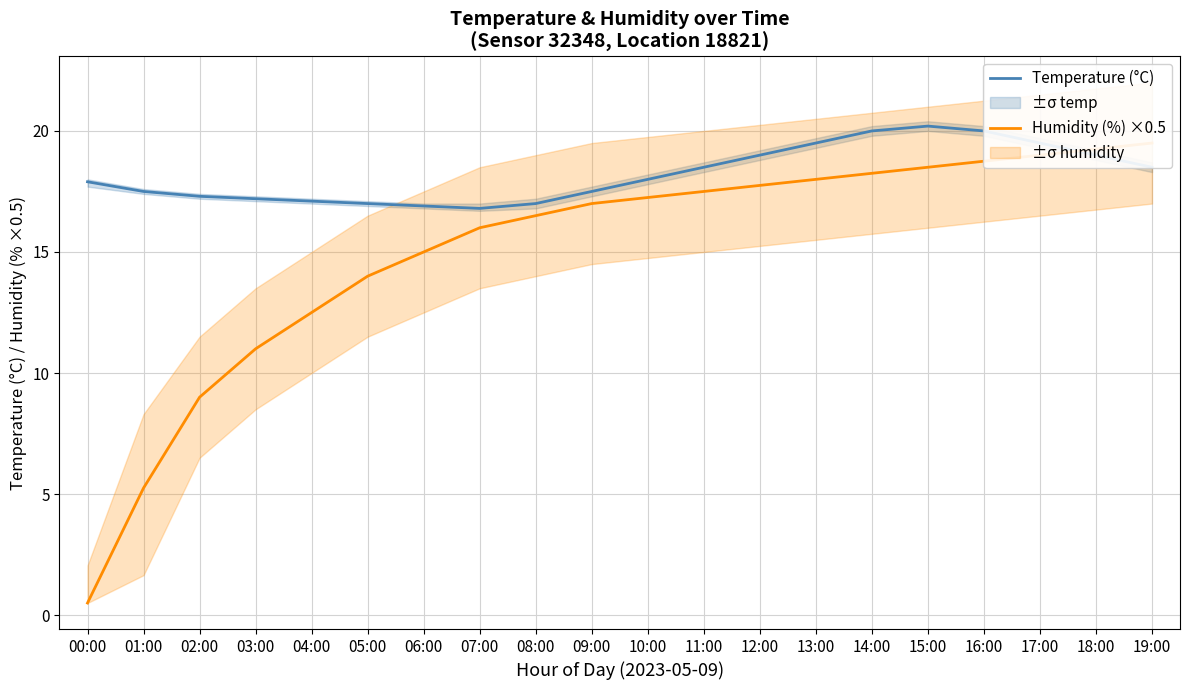

What value does the Humidity (%) ×0.5 series have at 19:00?

19.5